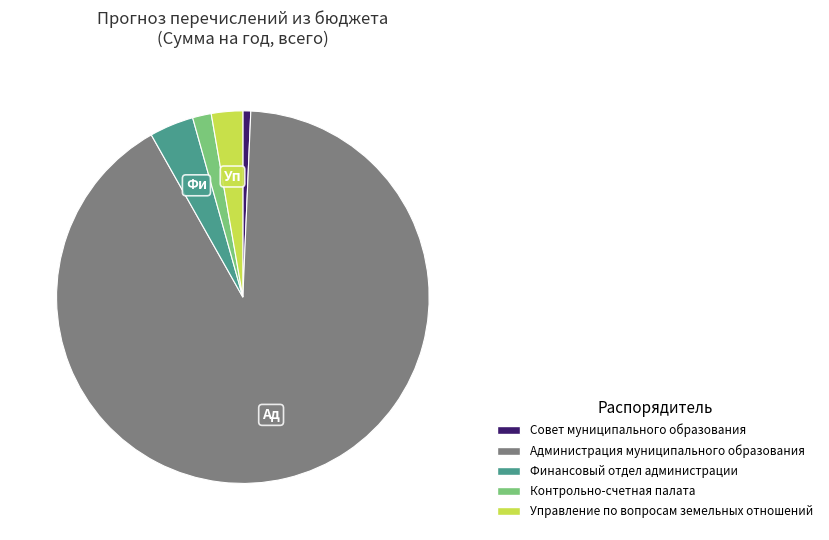

Count the number of slices in the pie.

5